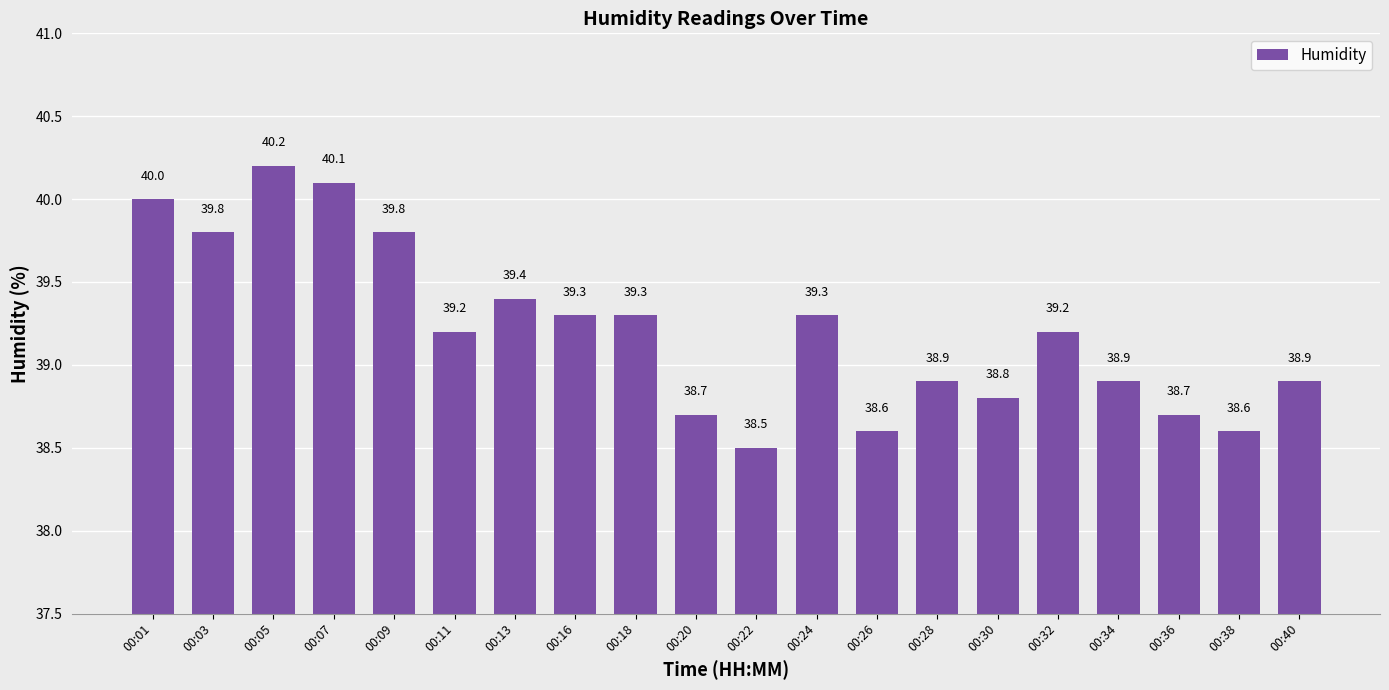

How many categories are shown in the chart?

20